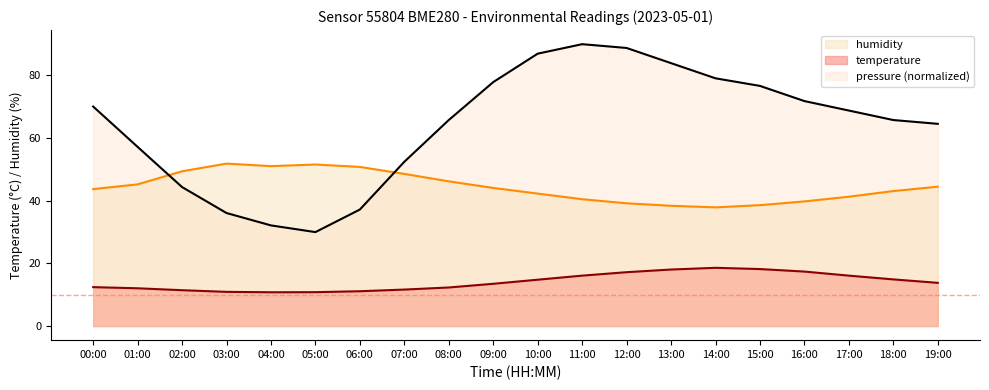

Count the number of data series in this chart.

3